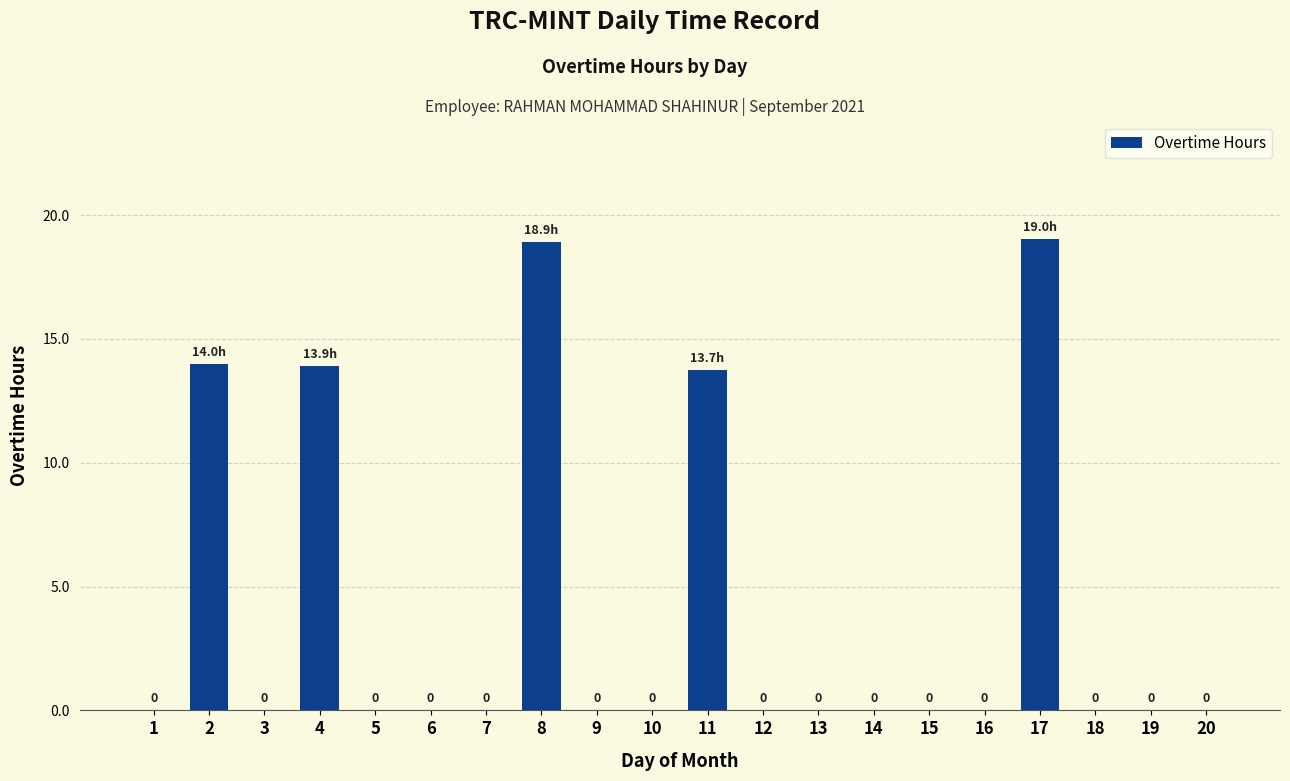

Which has a higher value, 8 or 5?

8